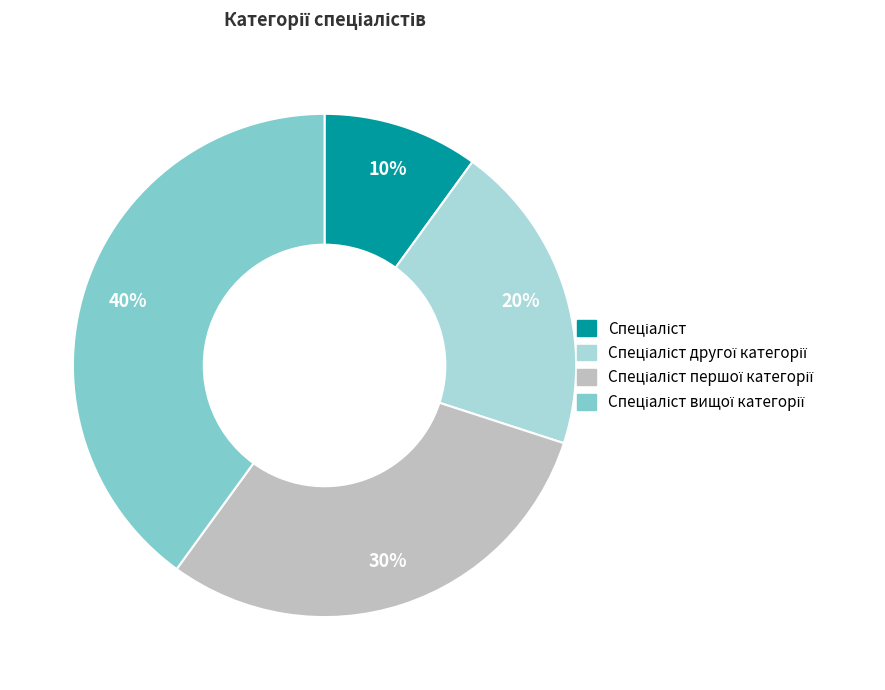

To the nearest percent, what is the difference between the largest and smallest slice percentages?

30%